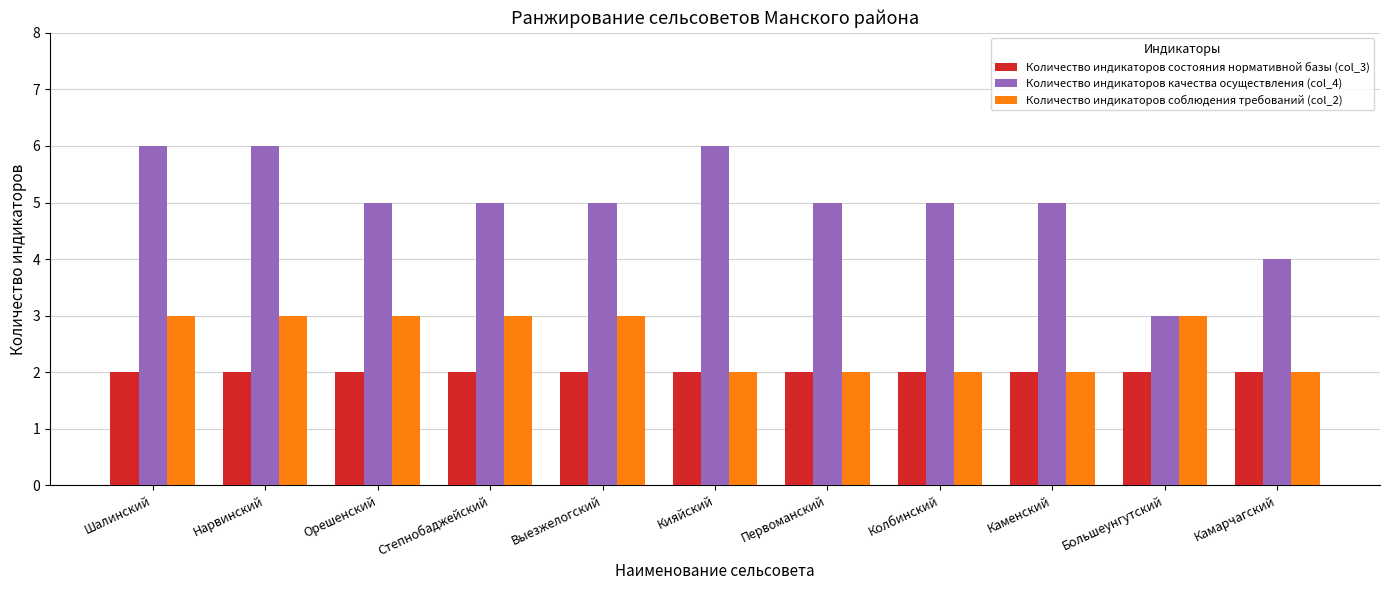

What is the maximum value shown in the chart?

6